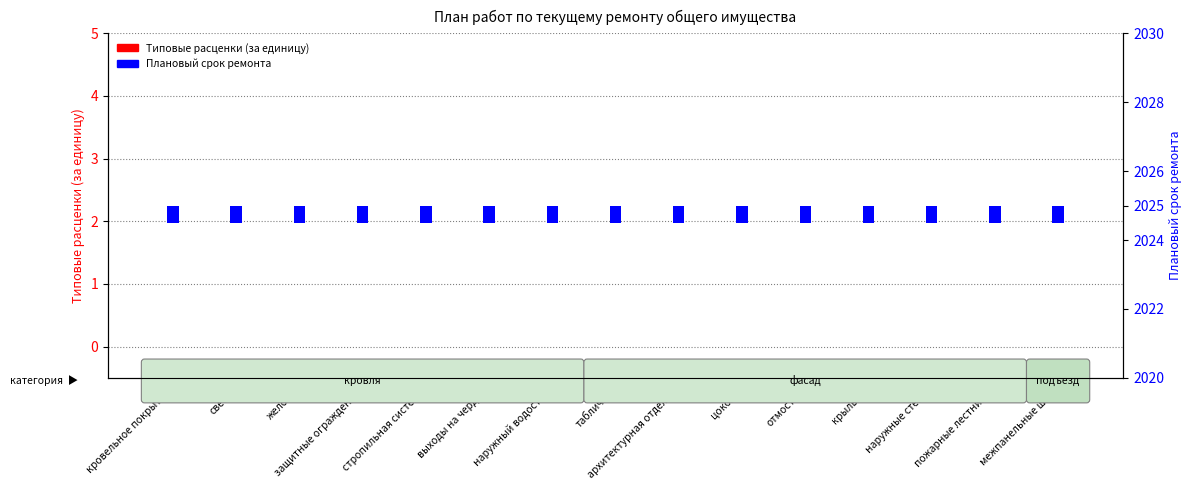

Which category has the highest value across all series?

кровельное покрытие